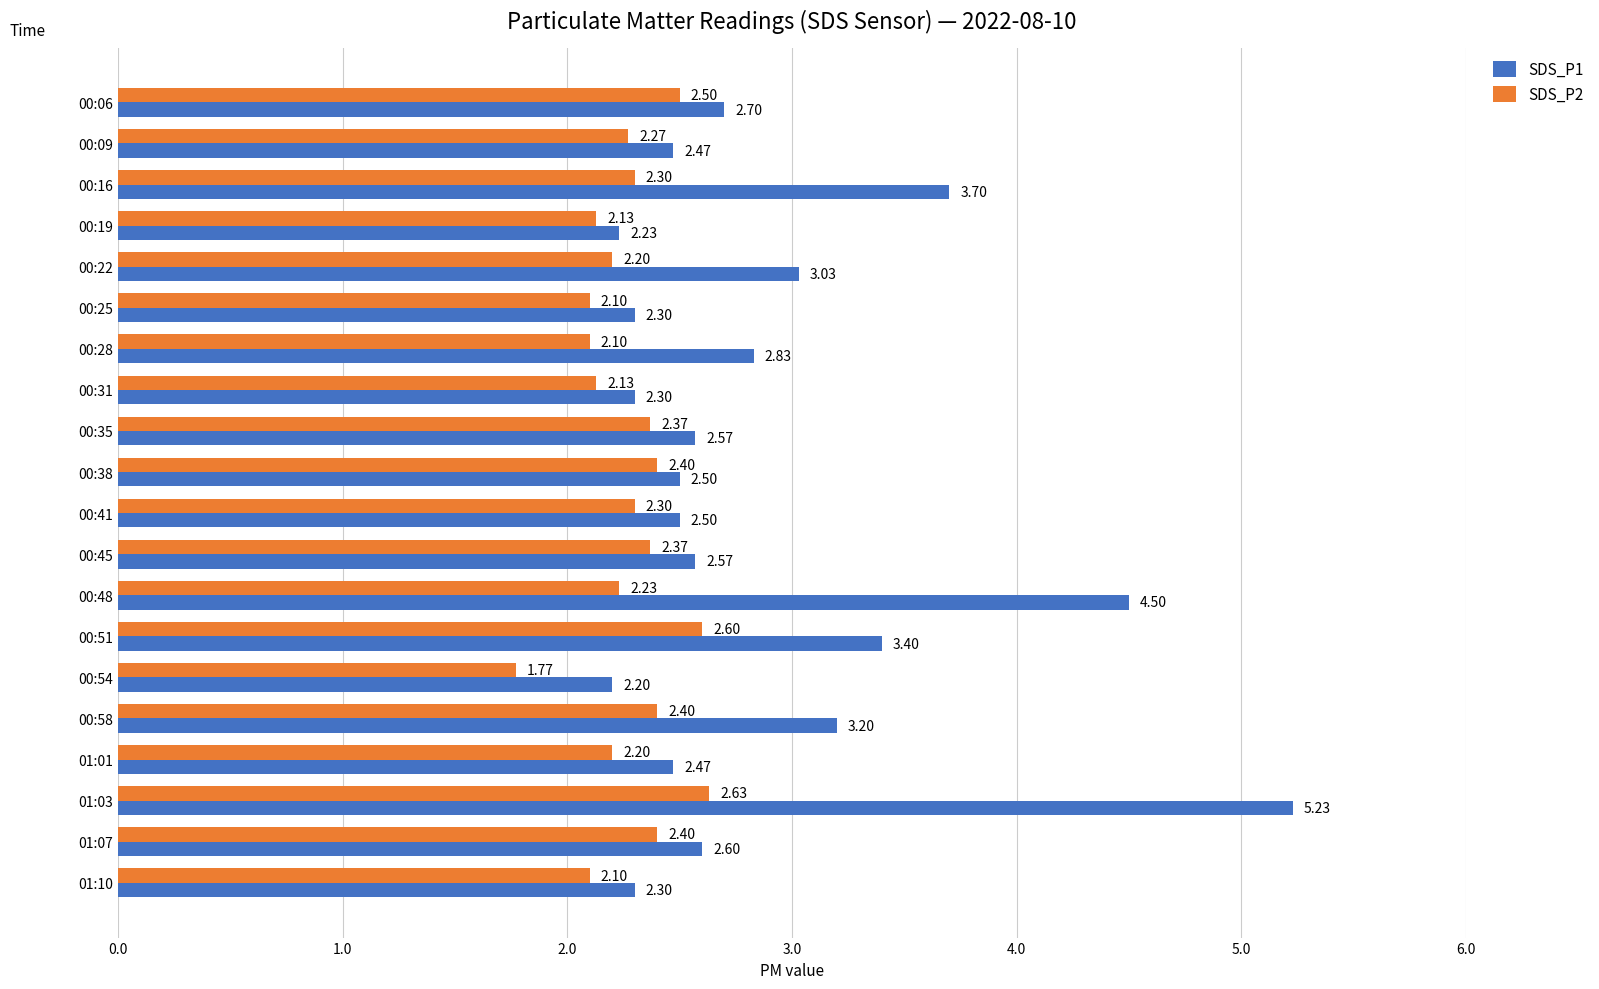

List the series in order of their peak value, highest first.

SDS_P1, SDS_P2